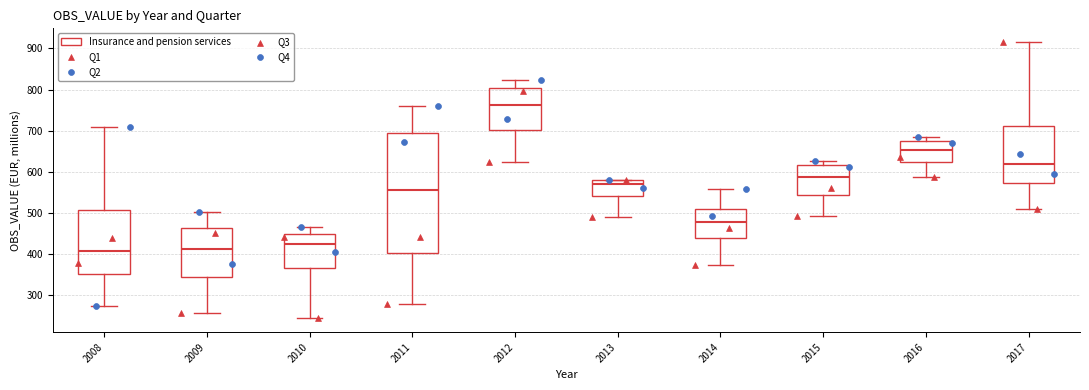

Where does the median line of the box at x = 2016 sit on the y-axis? The values are not printed on the chart, so give them approximately, as read against the axis.

650